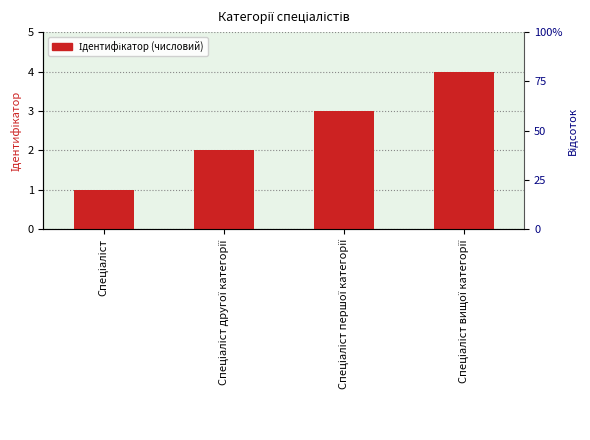

Rank the categories by value from highest to lowest.

Спеціаліст вищої категорії, Спеціаліст першої категорії, Спеціаліст другої категорії, Спеціаліст